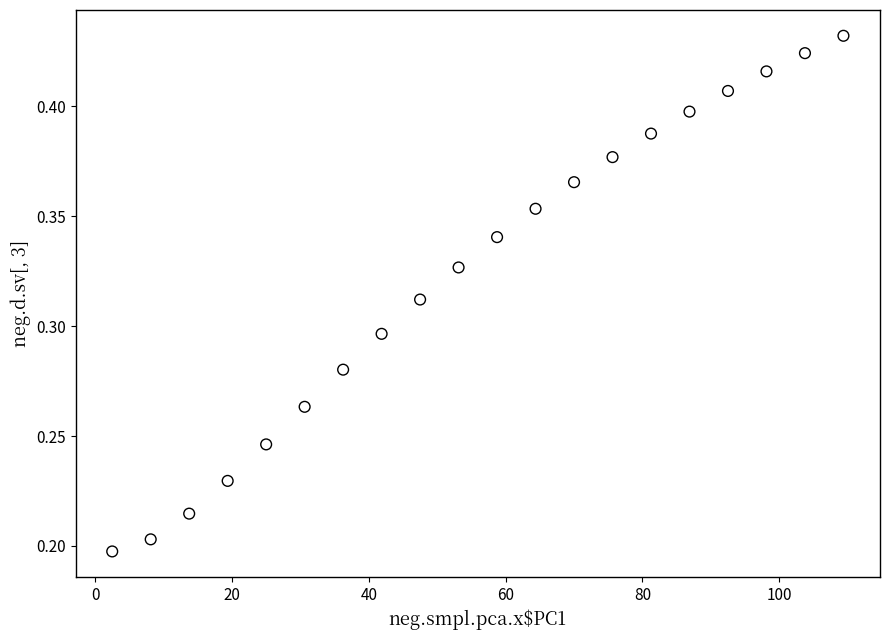

What is the range of X values (max minus min)?

106.9